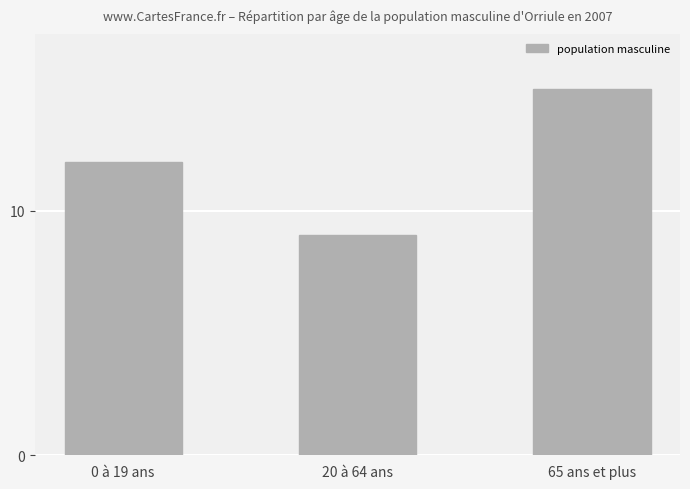

At which category does the chart reach its peak across all series?

65 ans et plus